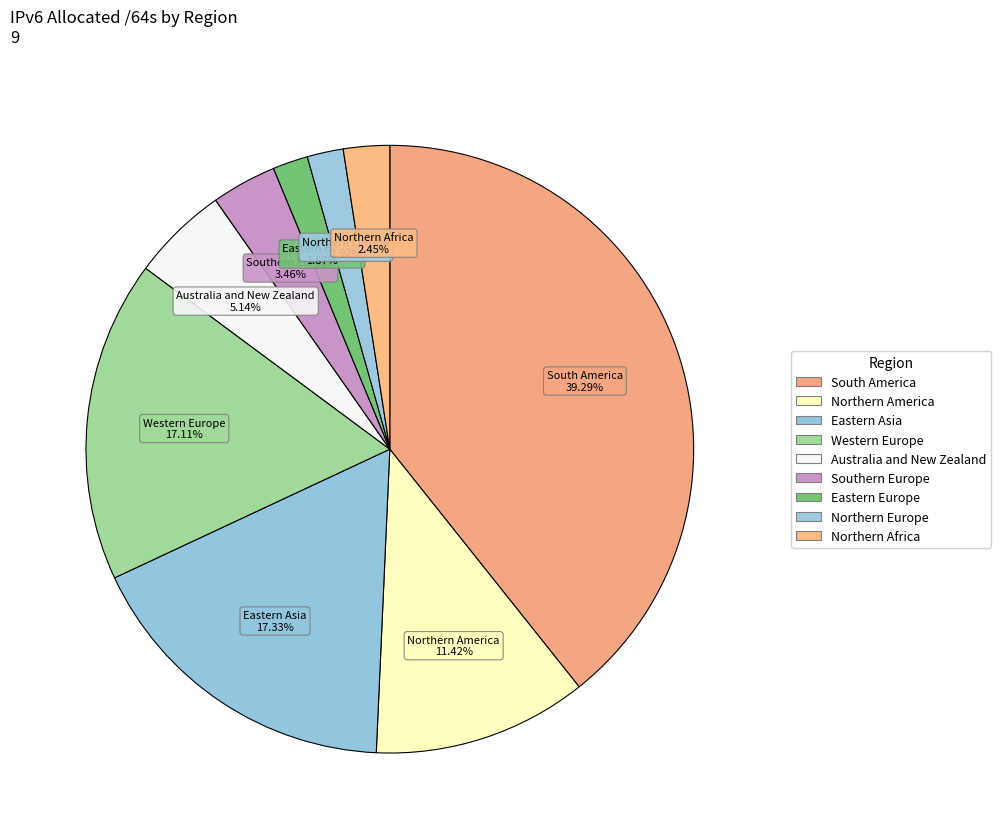

Between Northern America and Eastern Asia, which is larger?

Eastern Asia